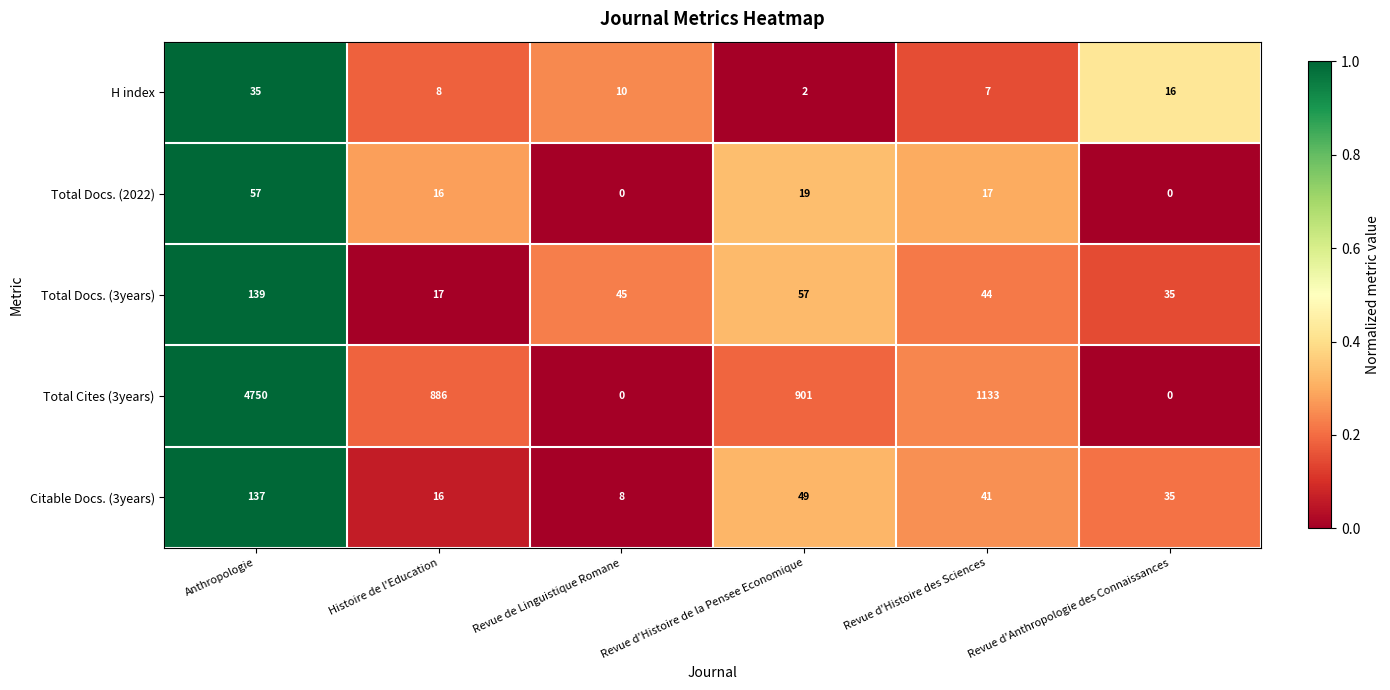

Which series has the widest spread of values?

Total Cites (3years)